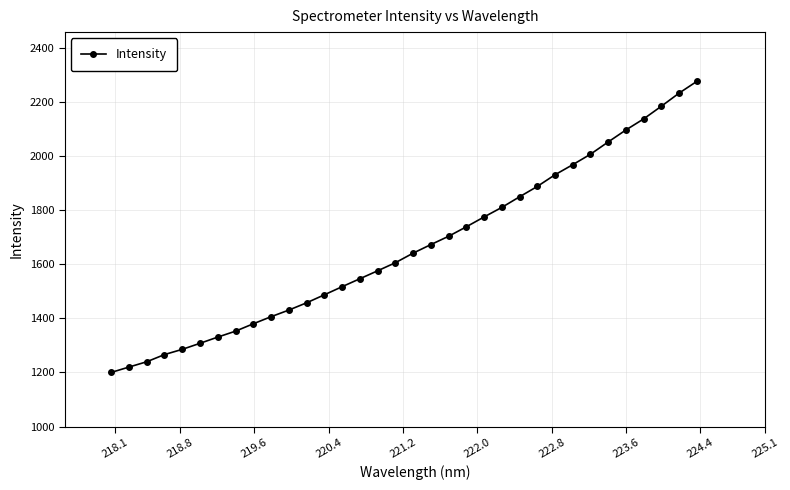

True or false: there are more than 0 points higher than both neighbors.

False